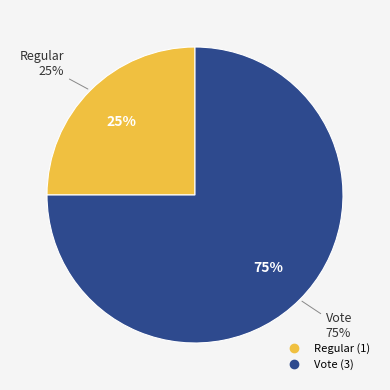

To the nearest percent, what percentage of the pie is Vote?

75%